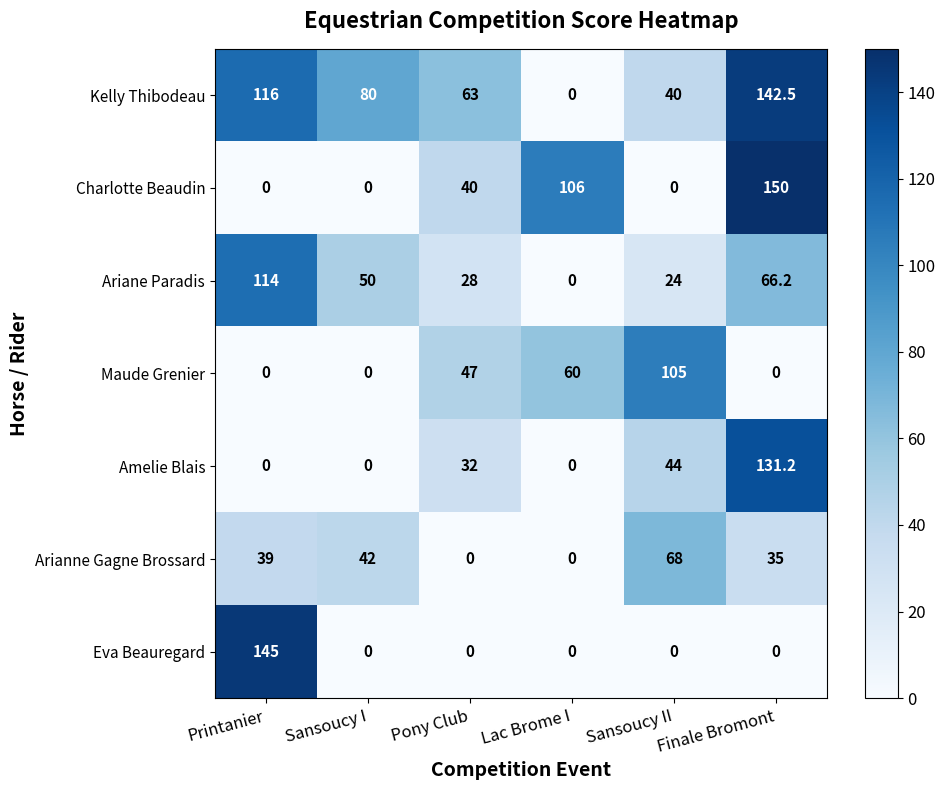

How many data points in Arianne Gagne Brossard are less than 39?

3